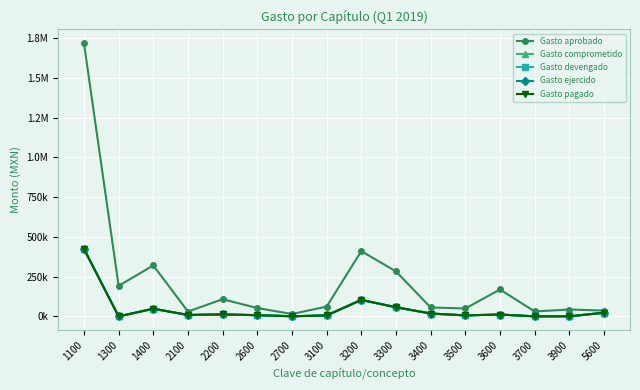

The value of Gasto comprometido at 2200 is 17726.9. True or false?

False